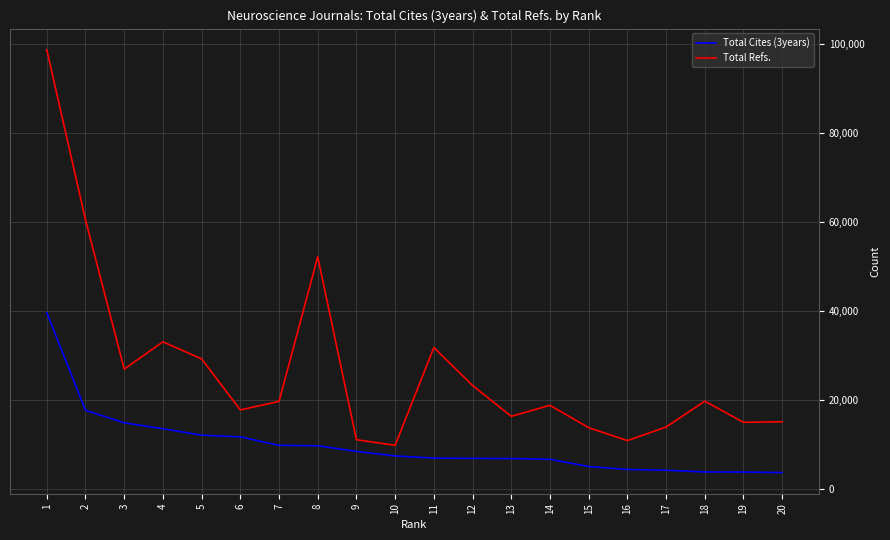

The value of Total Cites (3years) at 4 is 20175. True or false?

False